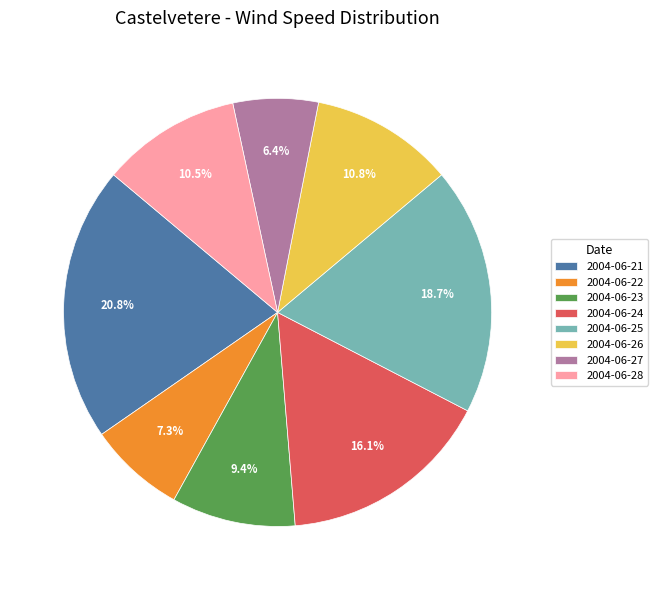

How many slices are in this pie chart?

8